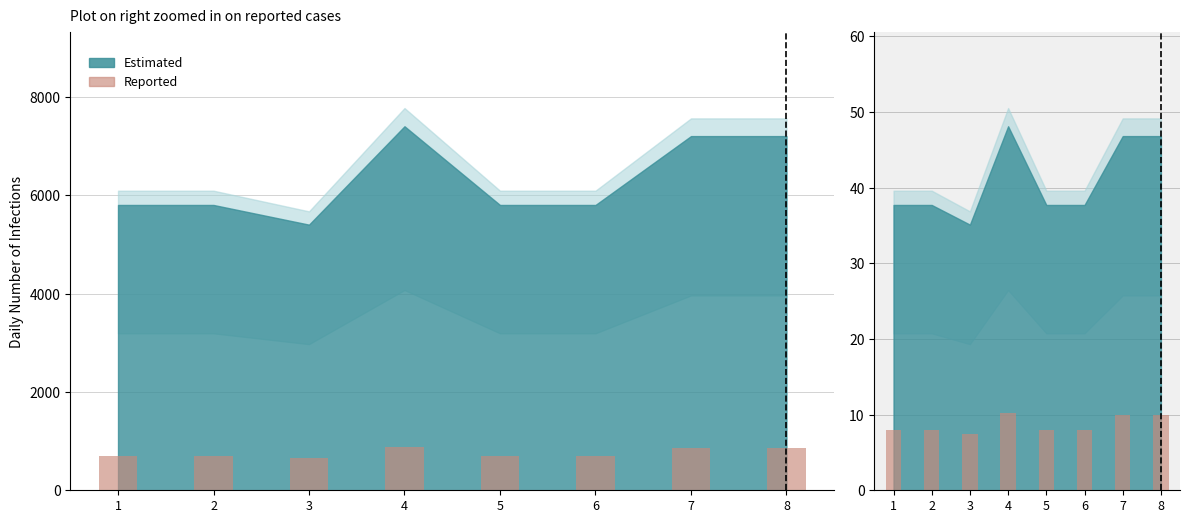

List the labels in order of value, largest first.

4, 7, 8, 1, 2, 5, 6, 3